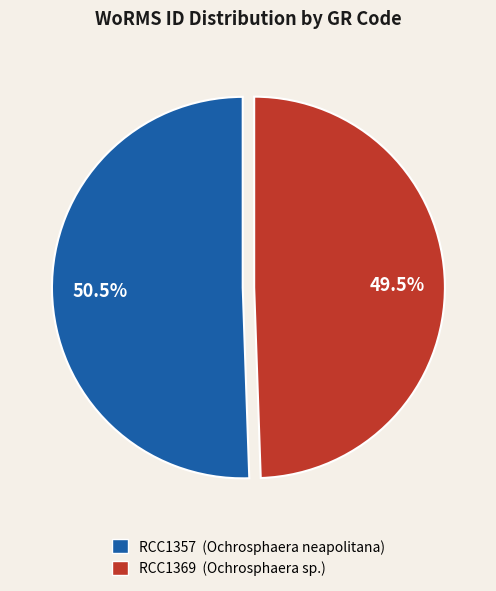

Between RCC1357 (Ochrosphaera neapolitana) and RCC1369 (Ochrosphaera sp.), which is larger?

RCC1357 (Ochrosphaera neapolitana)